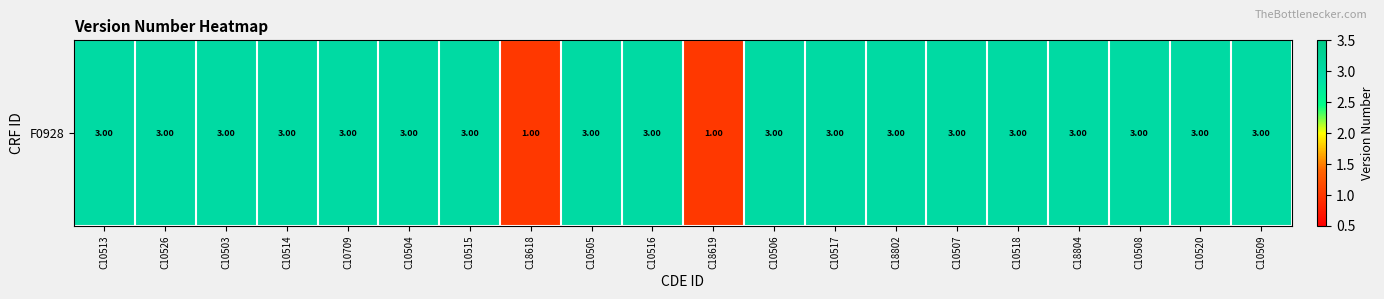

What is the smallest value displayed?

1